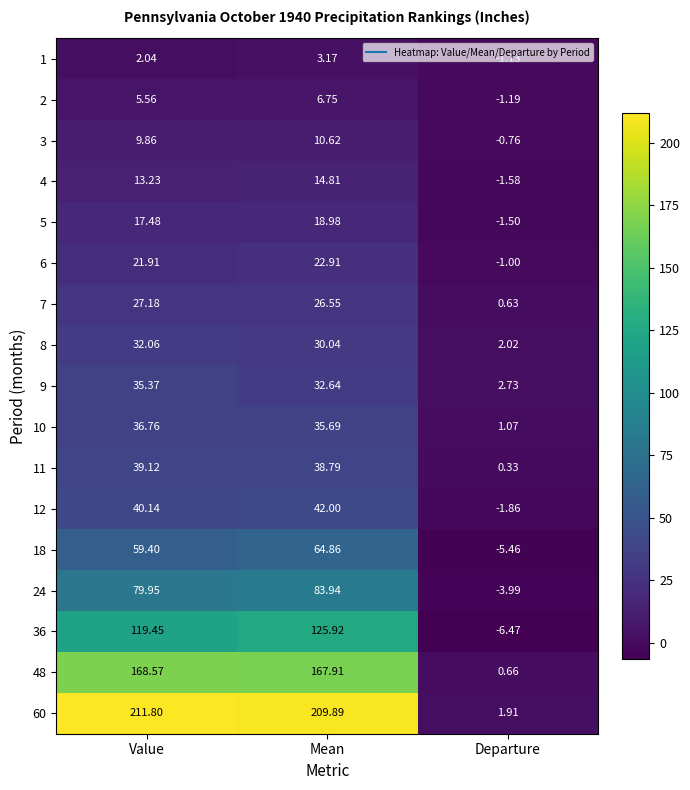

Which category has the lowest value in the 7 series?

Departure